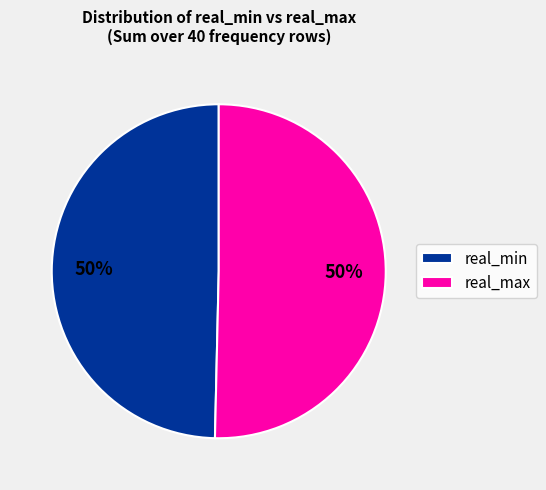

Do real_max and real_min together represent more than half of the pie?

Yes